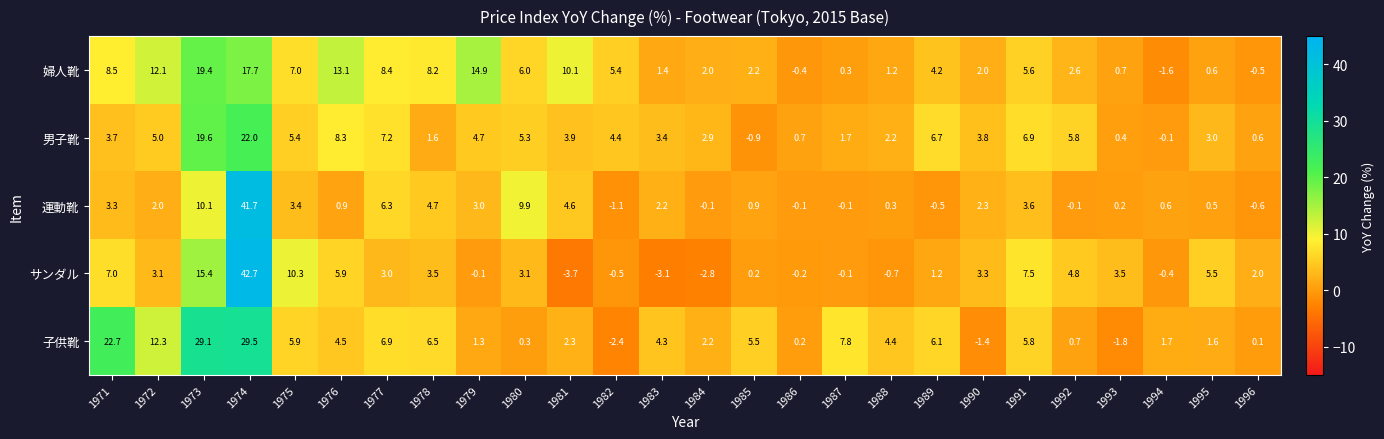

At which label does 男子靴 first exceed 3?

1971